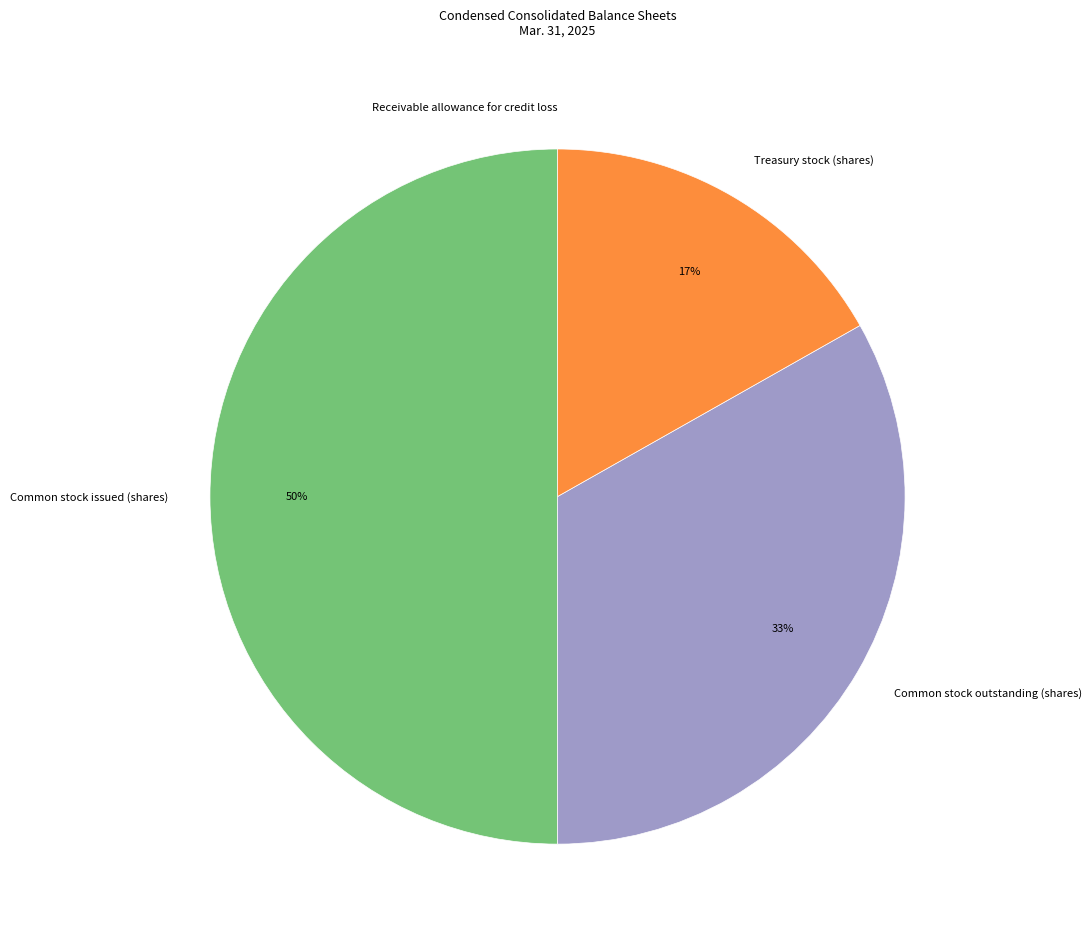

To the nearest percent, what is the difference between the Common stock issued (shares) and Treasury stock (shares) slice percentages?

33%